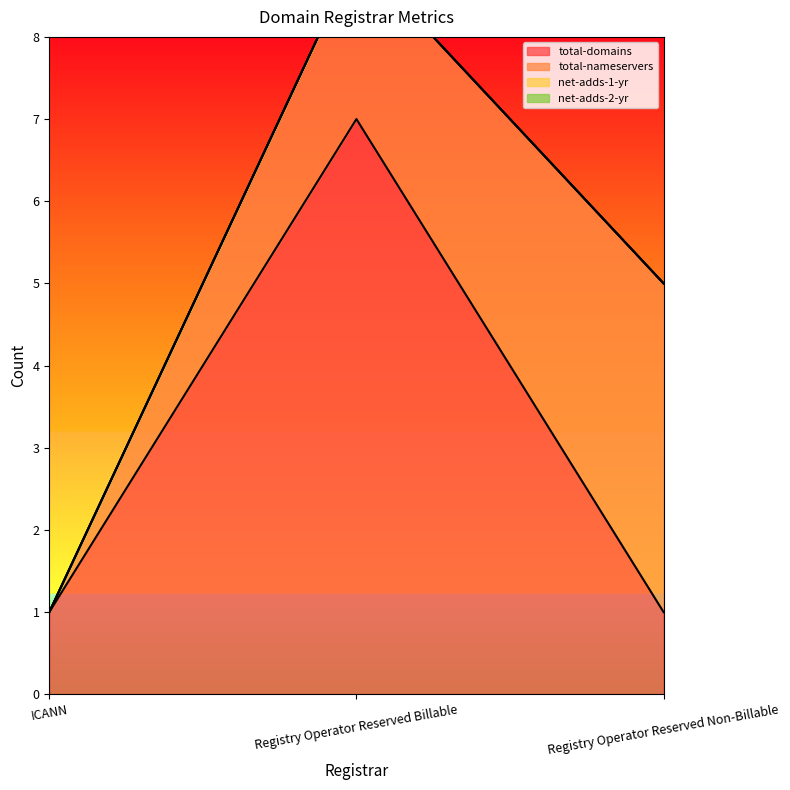

At how many categories does at least one series exceed 3?

2